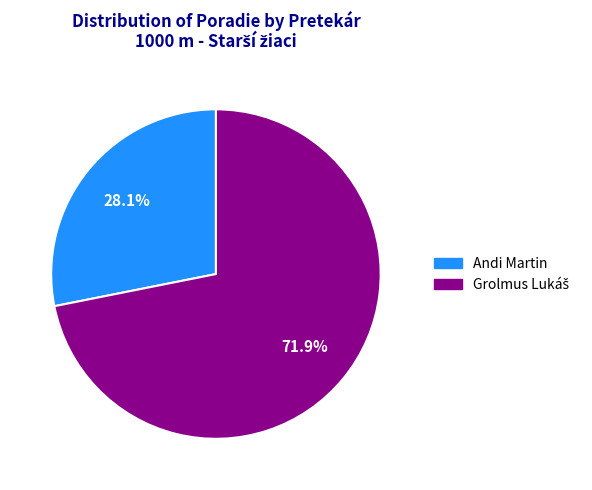

The Andi Martin slice represents 33% of the pie. True or false?

False